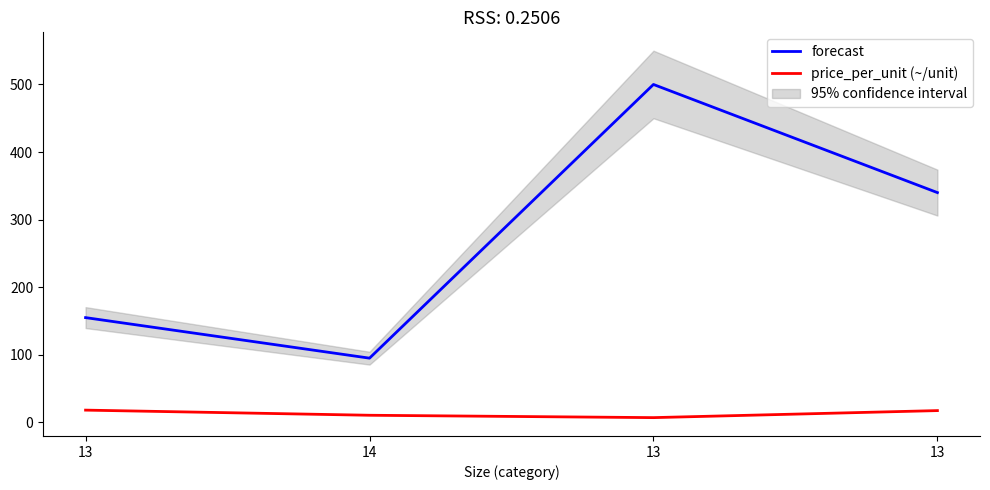

Which category has the lowest value in the forecast series?

14